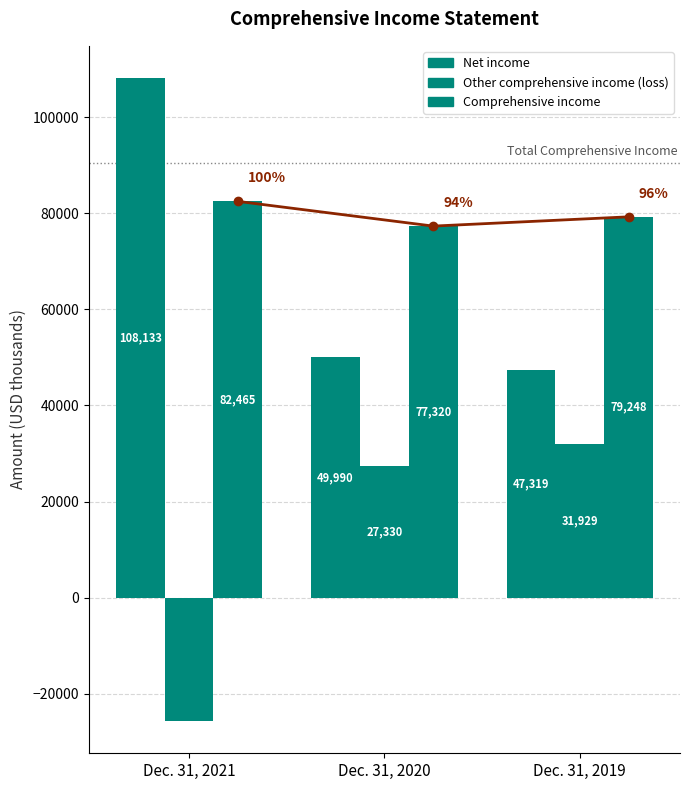

Which has a higher value, Dec. 31, 2019 or Dec. 31, 2021?

Dec. 31, 2021